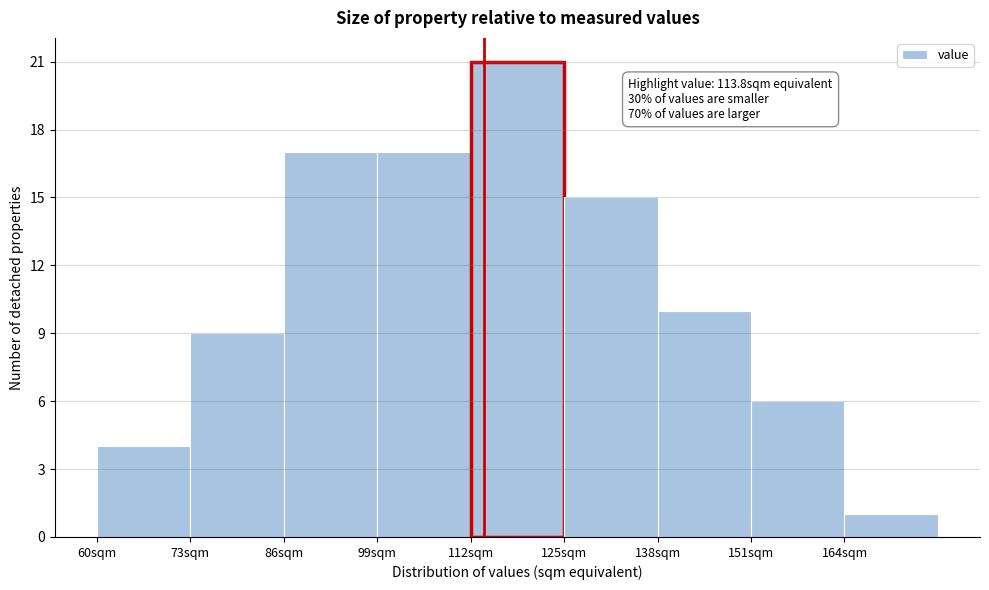

Over which range of the x-axis is the bar tallest?

112 to 125